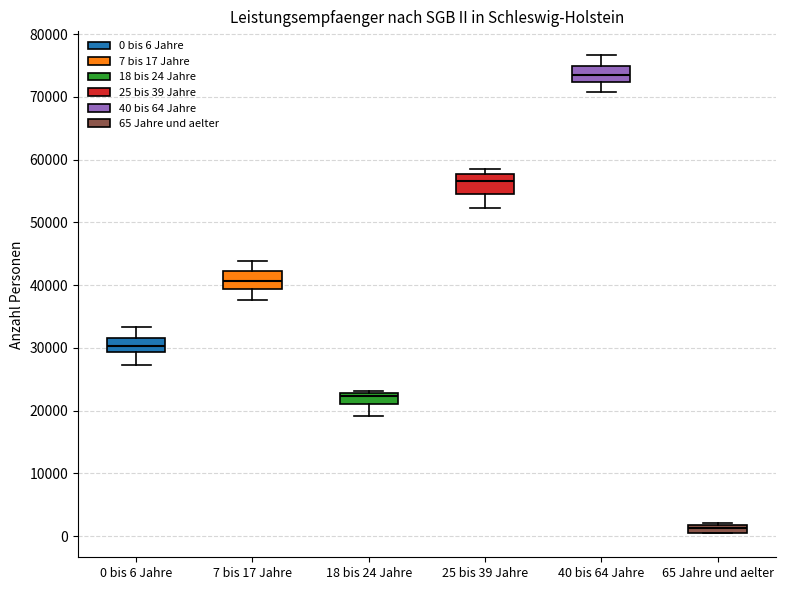

Where does the lower whisker of the box for 0 bis 6 Jahre end on the y-axis? The values are not printed on the chart, so give them approximately, as read against the axis.

27000